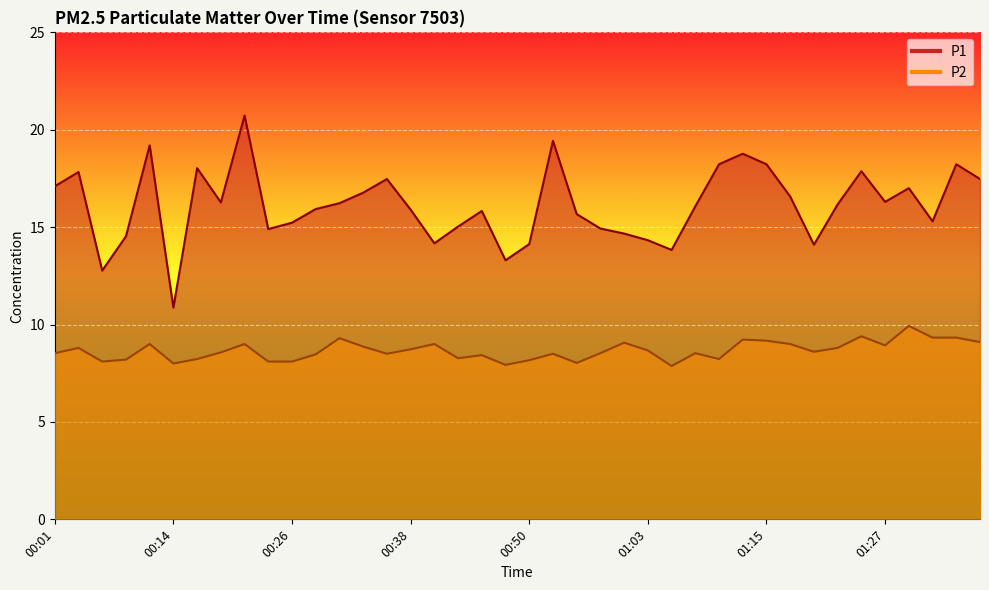

What position from the right is 00:23?

31